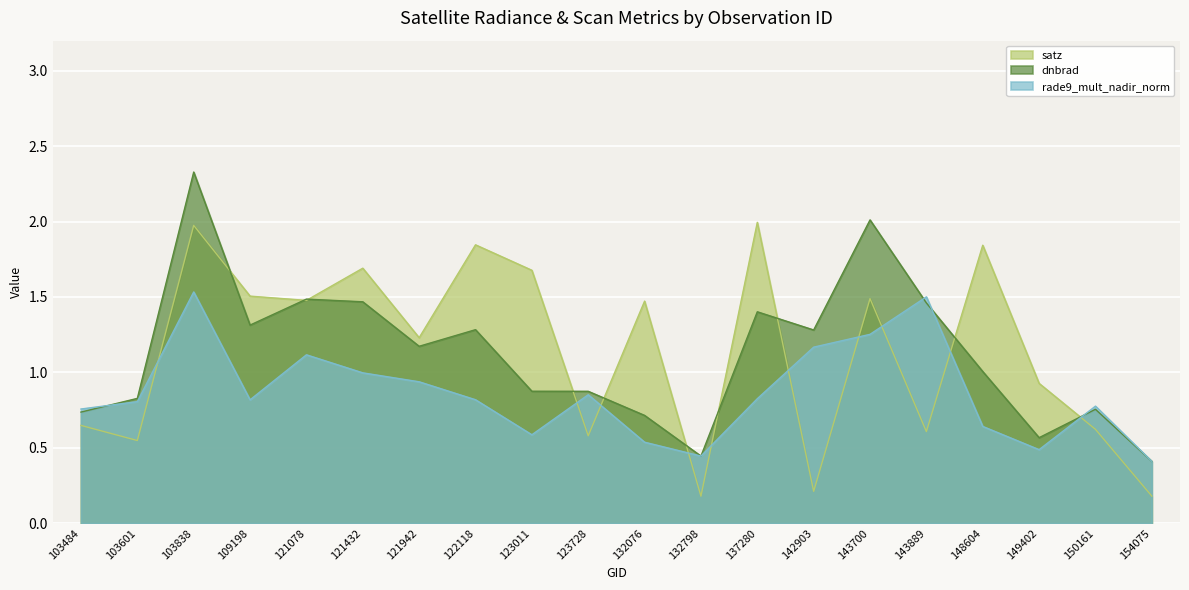

What is the highest value of the satz series?

2.0